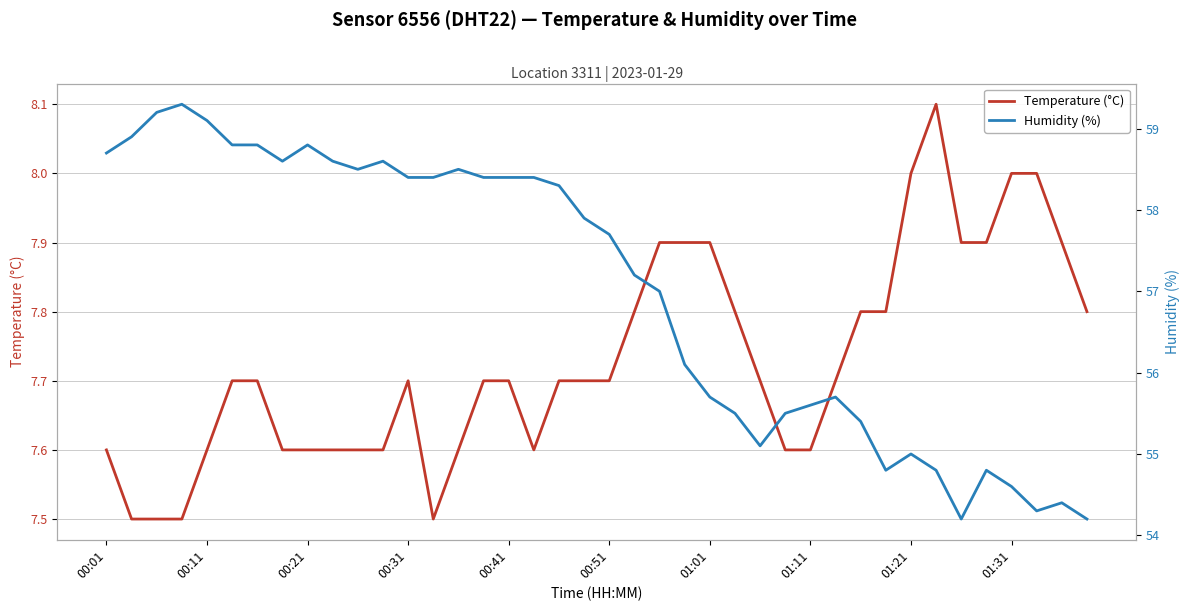

True or false: Temperature (°C) and Humidity (%) intersect in this chart.

False